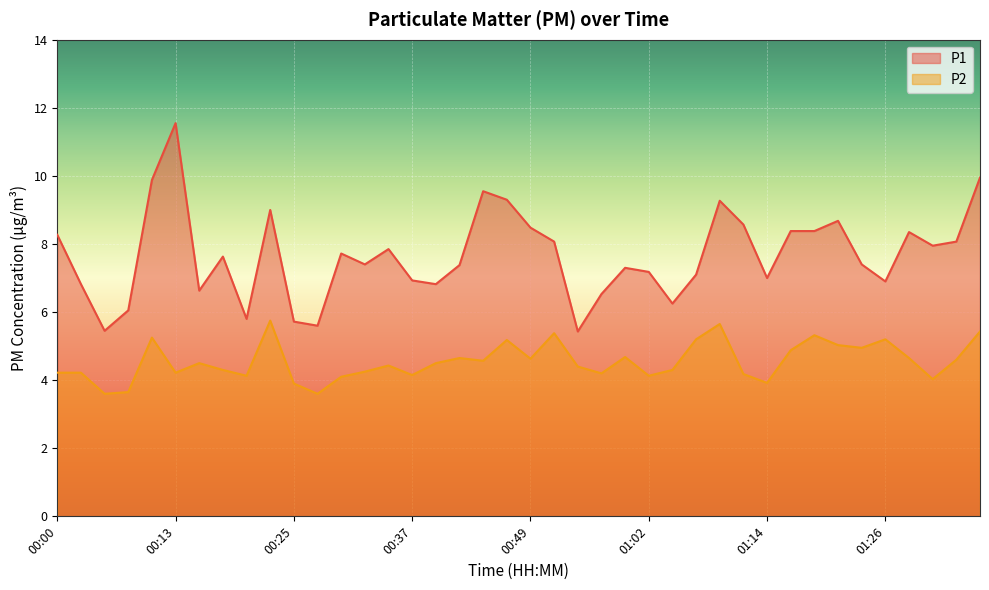

At which label does P2 first exceed 4?

00:00